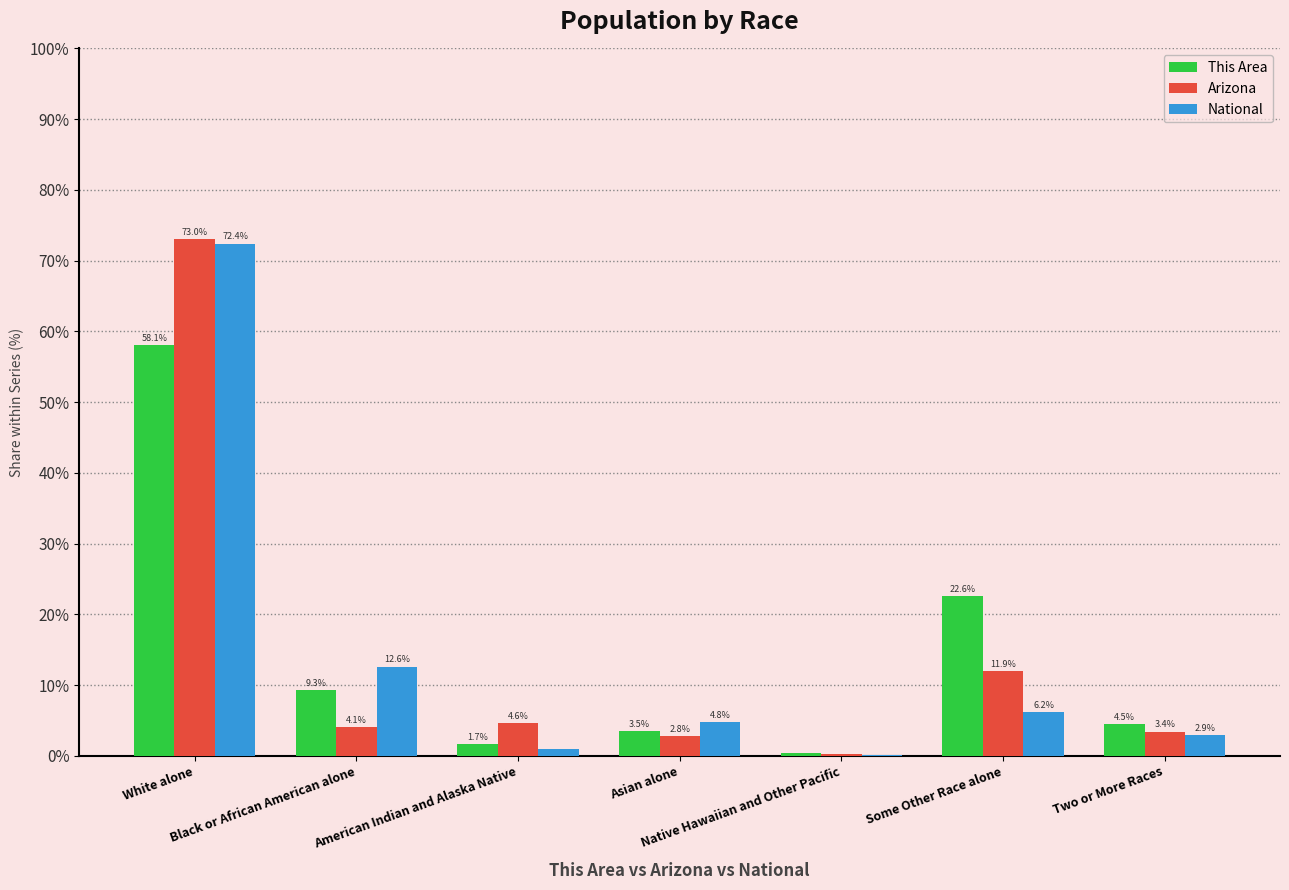

What is the sum of all National values?

100.0